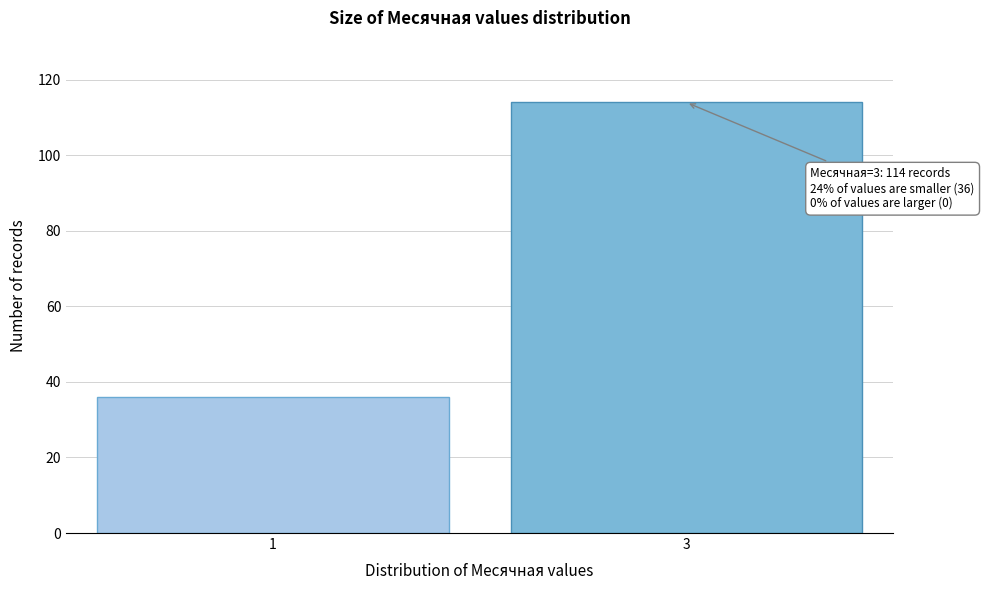

Reading left to right, transcribe all the data shown in this chart.

1=36	3=114